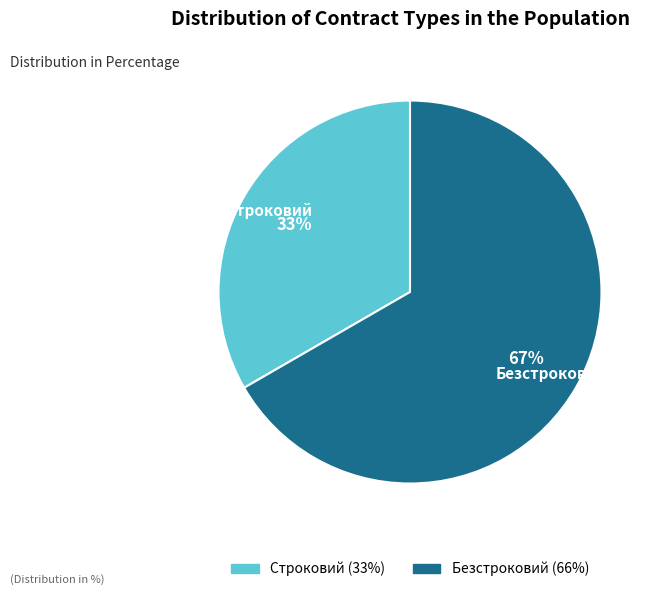

To the nearest percent, what is the combined percentage of Строковий (33%) and Безстроковий (66%)?

100%